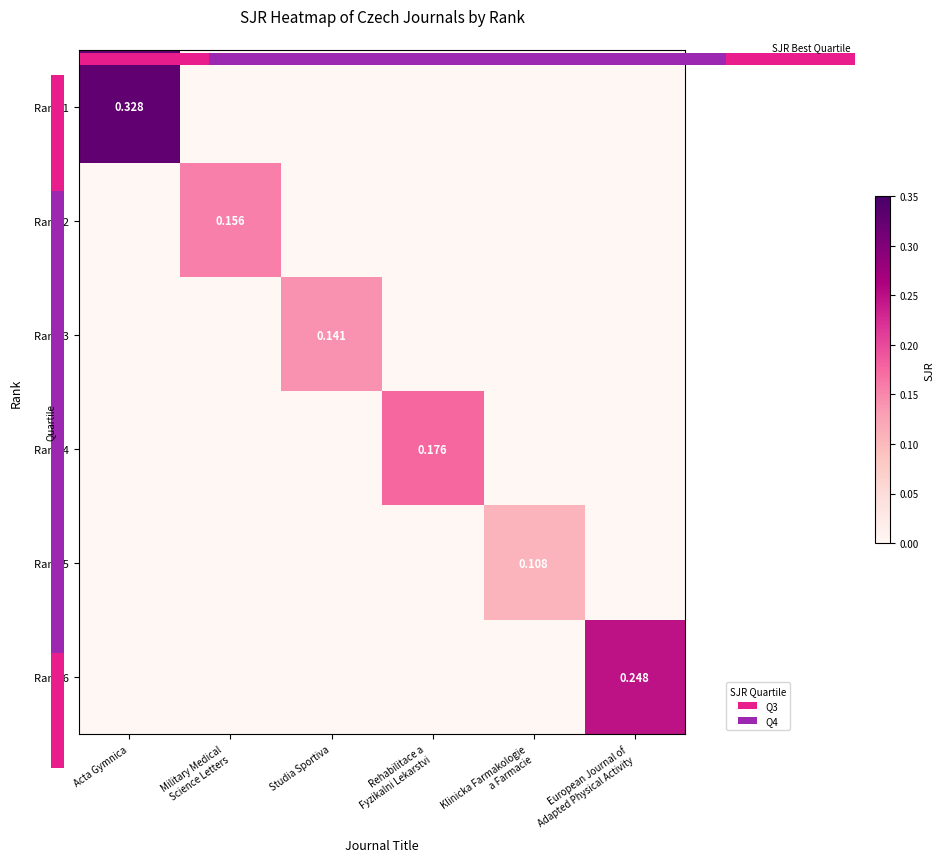

At how many categories does at least one series exceed 0?

6